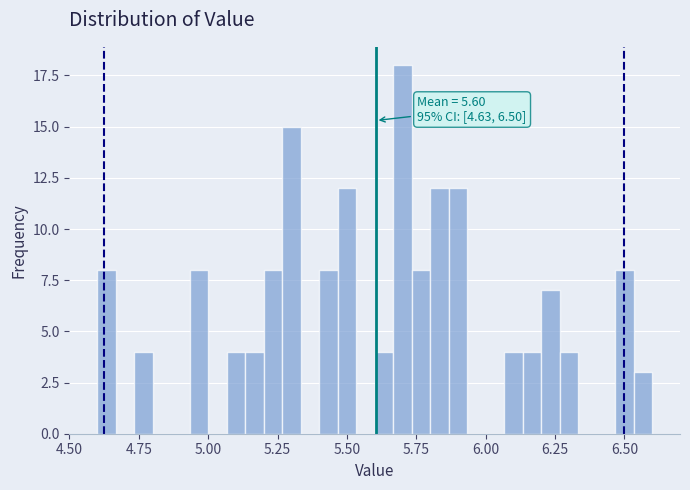

Around what value on the x-axis is the tallest bar? Give the approximate position of its centre, as read against the axis.

5.70